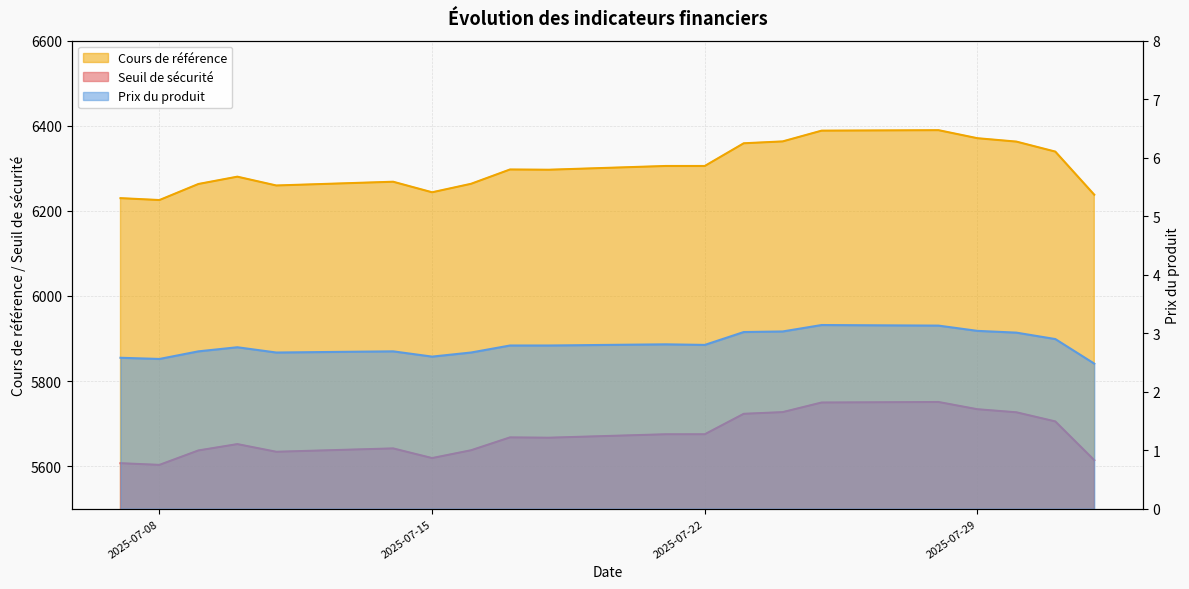

What is the maximum value for Prix du produit?

3.1